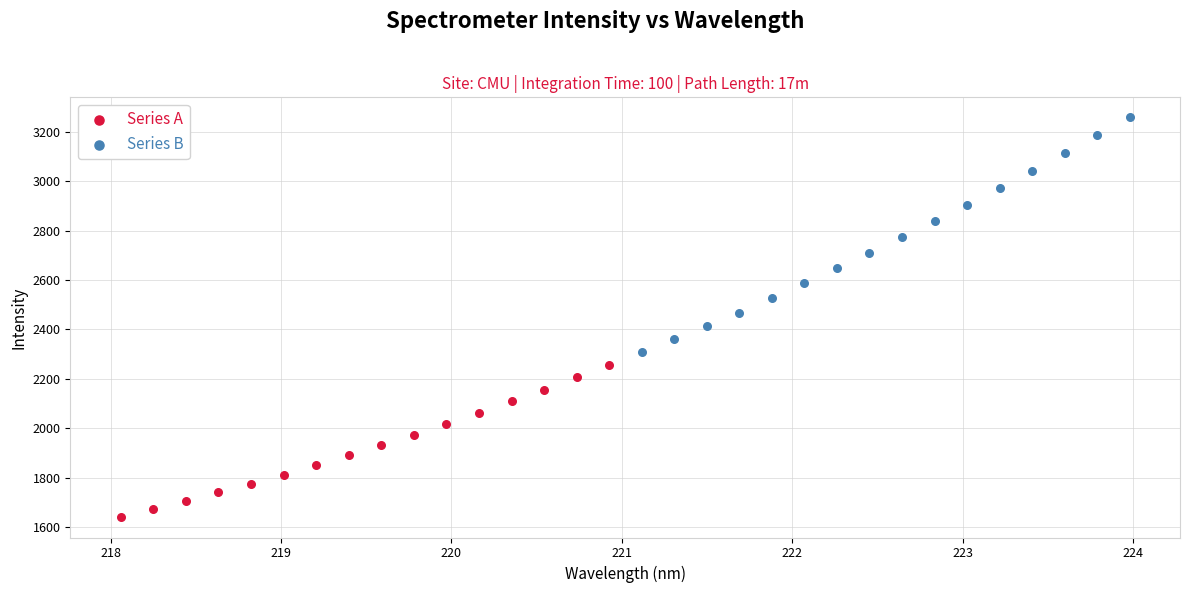

Which series has the widest spread of Y values?

Series B